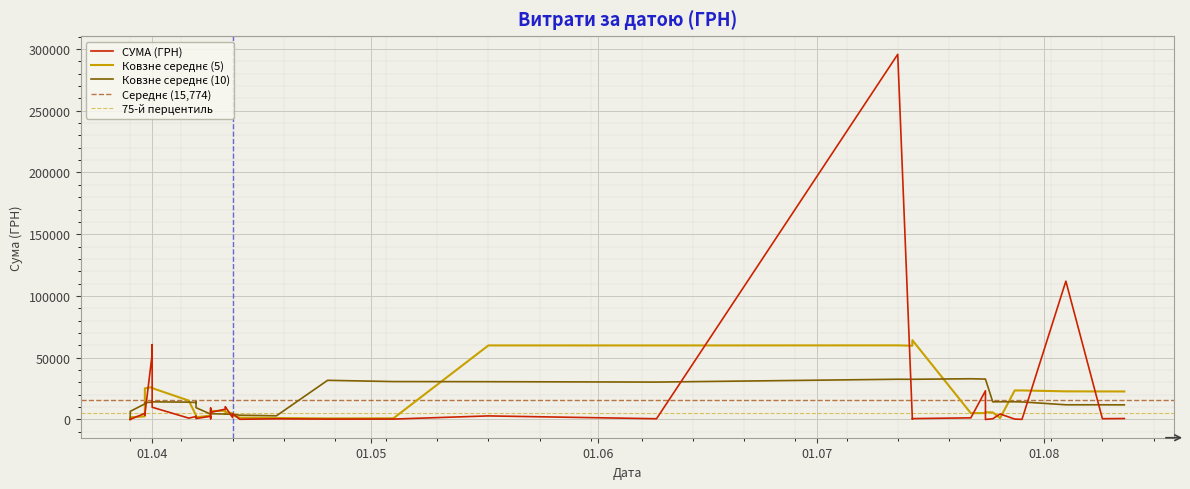

True or false: the data shows 821.1 at 09.06.2016.

False